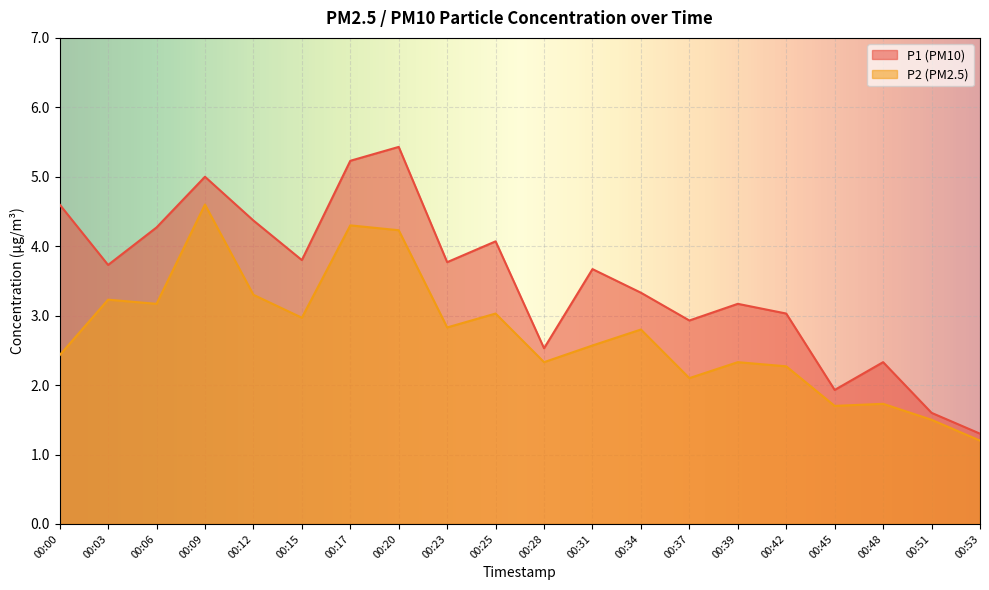

What is the highest value of the P2 series?

4.6